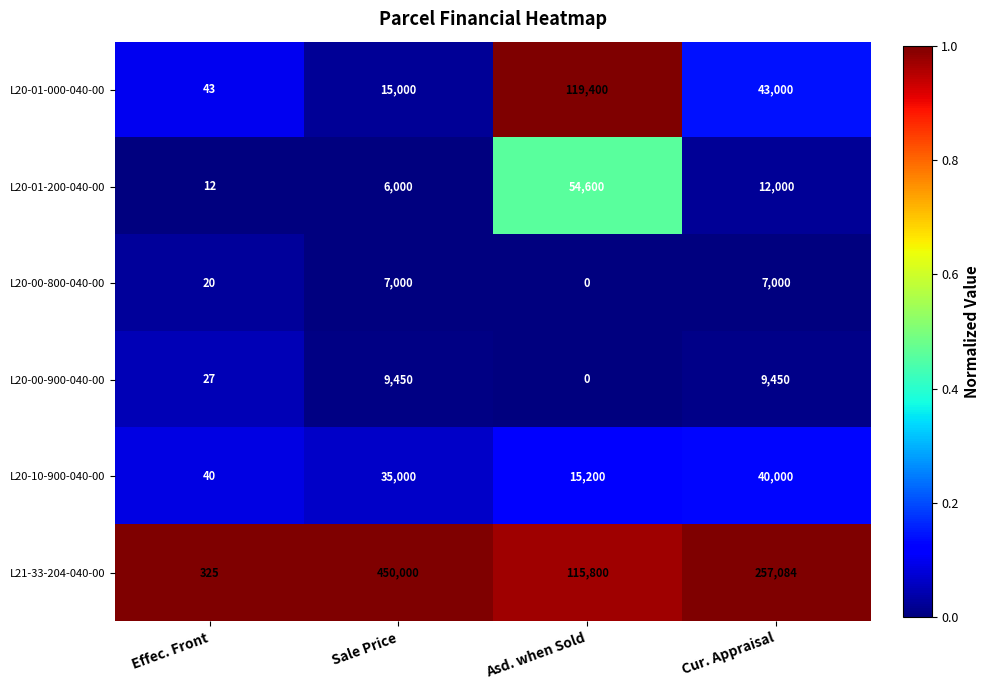

Reading left to right, transcribe all the data shown in this chart.

L20-01-000-040-00: 43	15000	119400	43000
L20-01-200-040-00: 12	6000	54600	12000
L20-00-800-040-00: 20	7000	0	7000
L20-00-900-040-00: 27	9450	0	9450
L20-10-900-040-00: 40	35000	15200	40000
L21-33-204-040-00: 325	450000	115800	257084